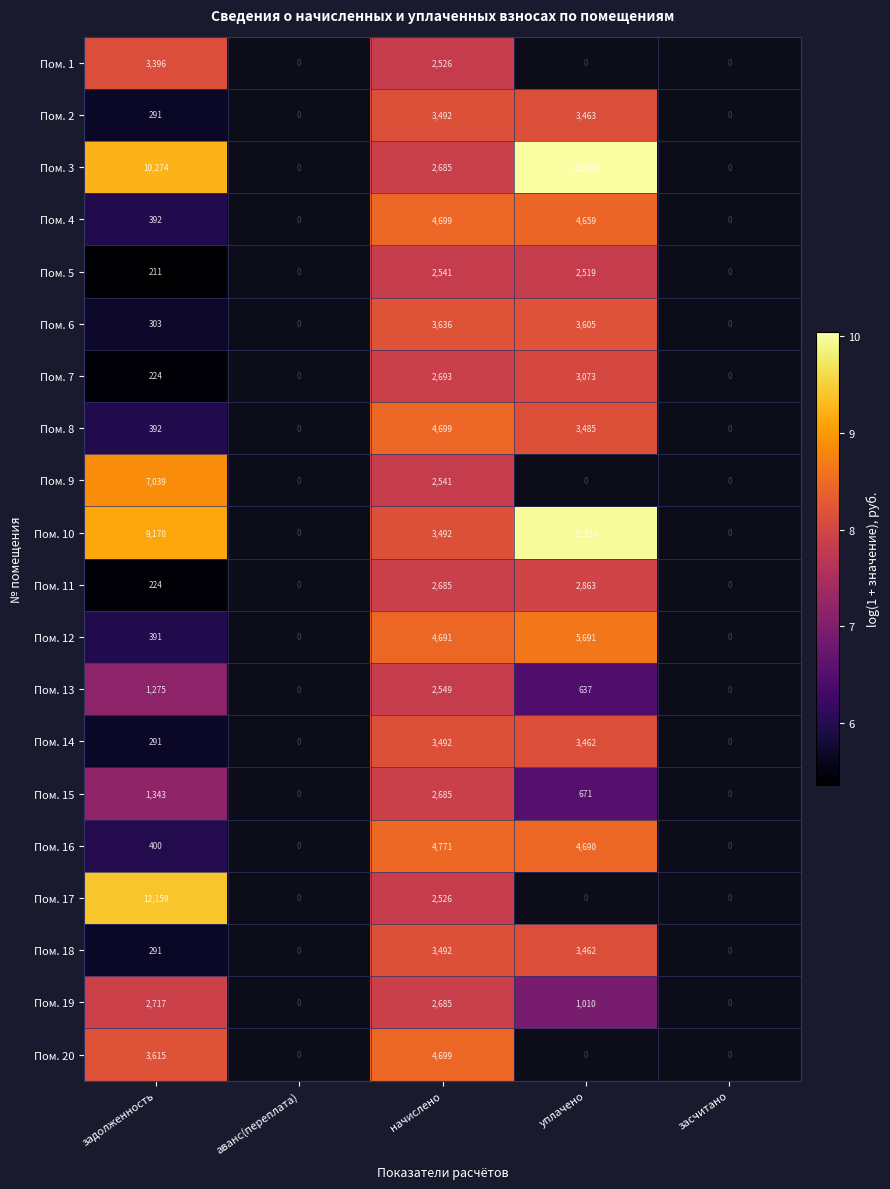

What is the difference between the Пом. 10 values at задолженность and начислено?

5678